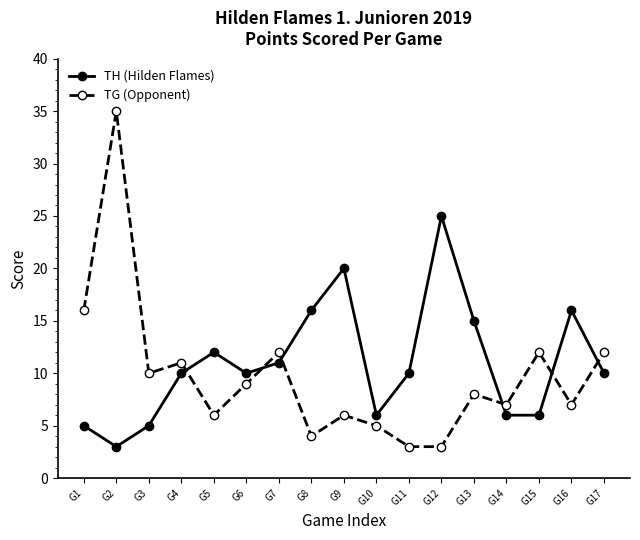

Reading right to left, list all the values displayed in this chart.

TH (Hilden Flames): 10	16	6	6	15	25	10	6	20	16	11	10	12	10	5	3	5
TG (Opponent): 12	7	12	7	8	3	3	5	6	4	12	9	6	11	10	35	16